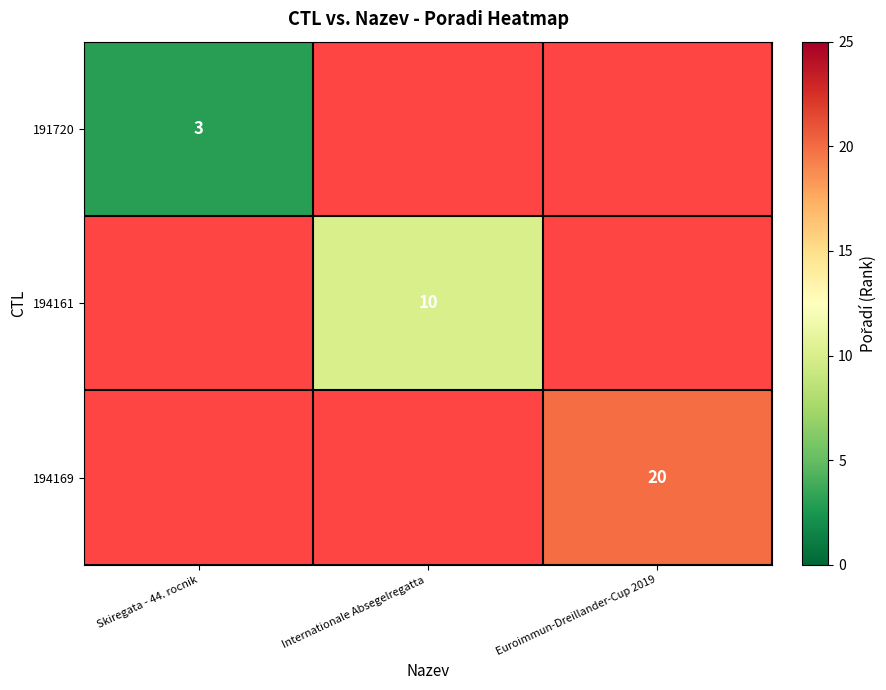

The 191720 series shows 2 at Skiregata - 44. rocnik. True or false?

False